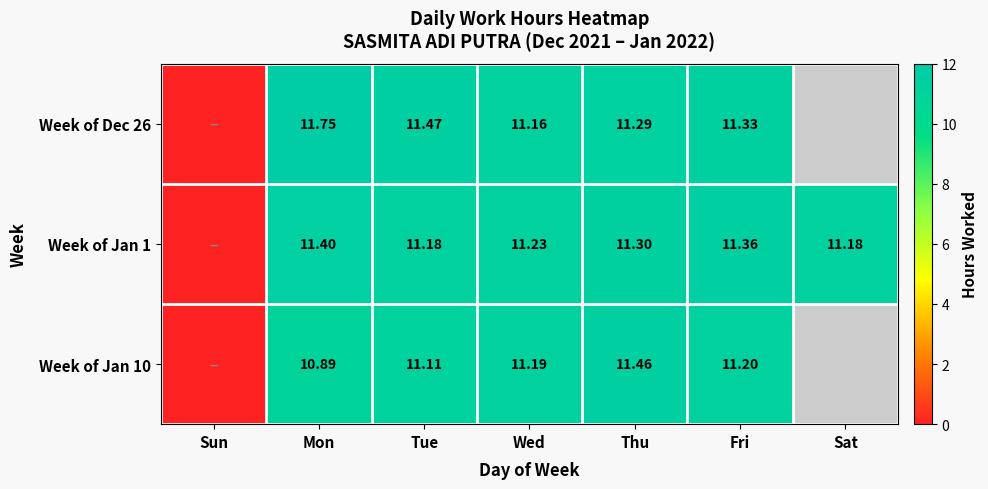

What is the difference between the maximum and minimum values in the Week of Dec 26 series?

11.8